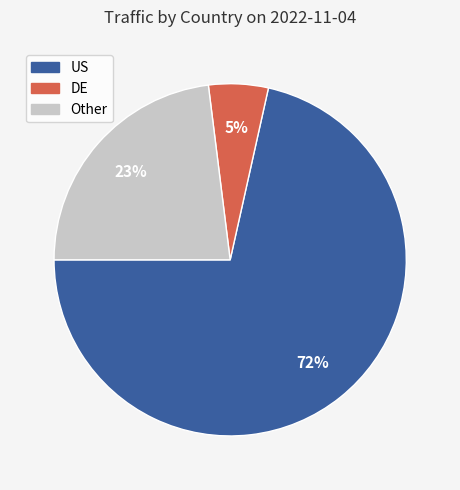

Does any single category account for the majority?

Yes